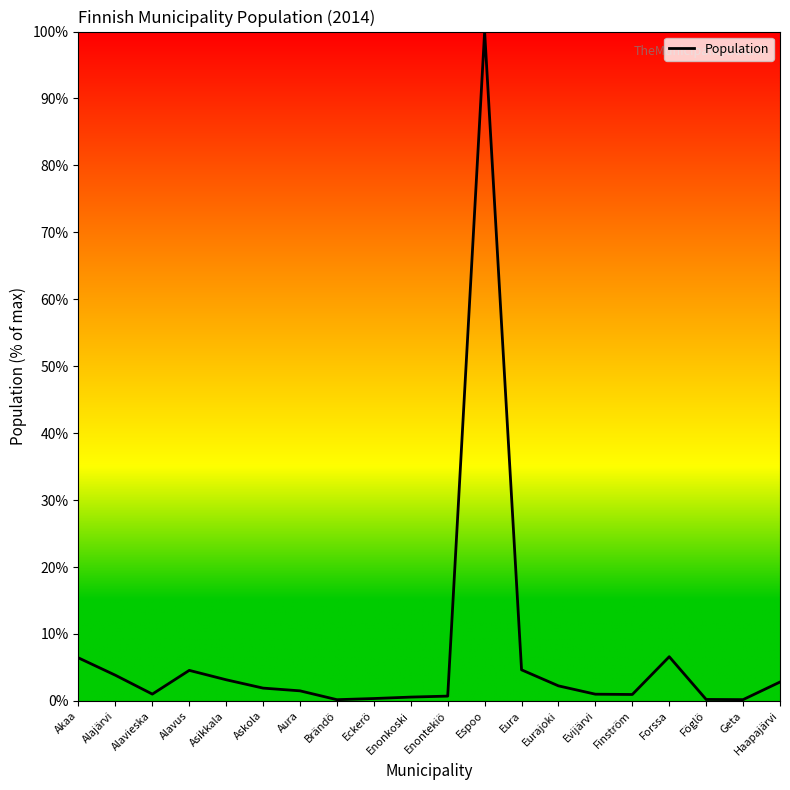

Which has a higher value, Akaa or Geta?

Akaa